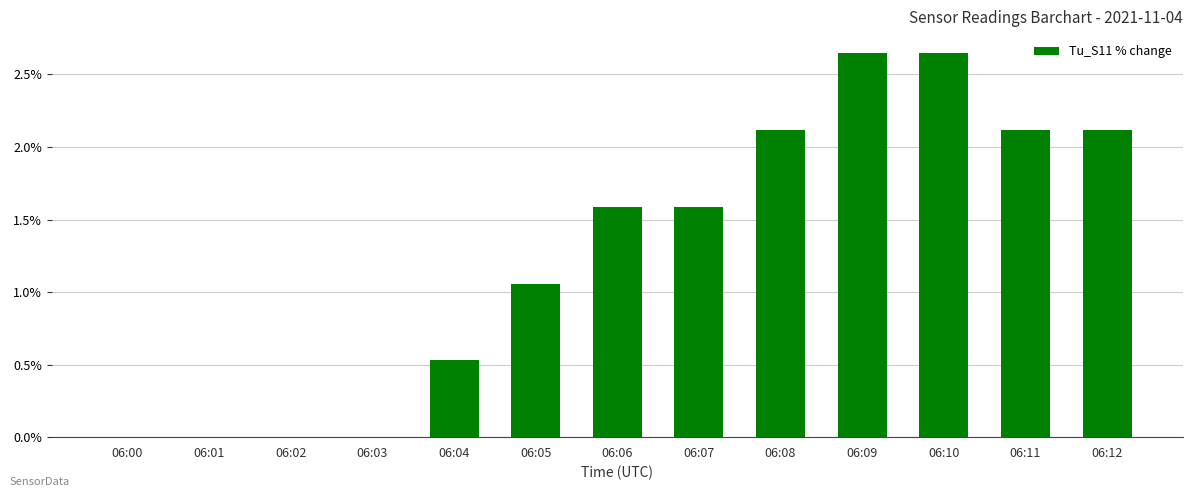

True or false: the data shows 2.1 at 06:11.

True